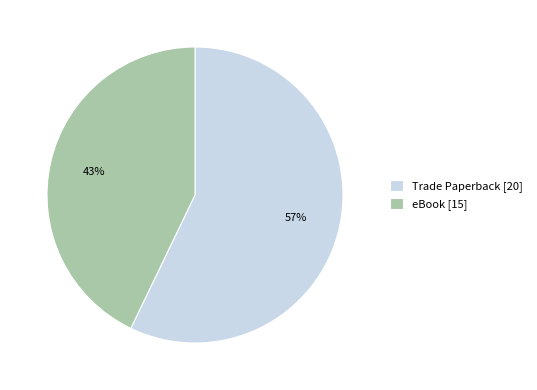

Which has a higher value, eBook [15] or Trade Paperback [20]?

Trade Paperback [20]